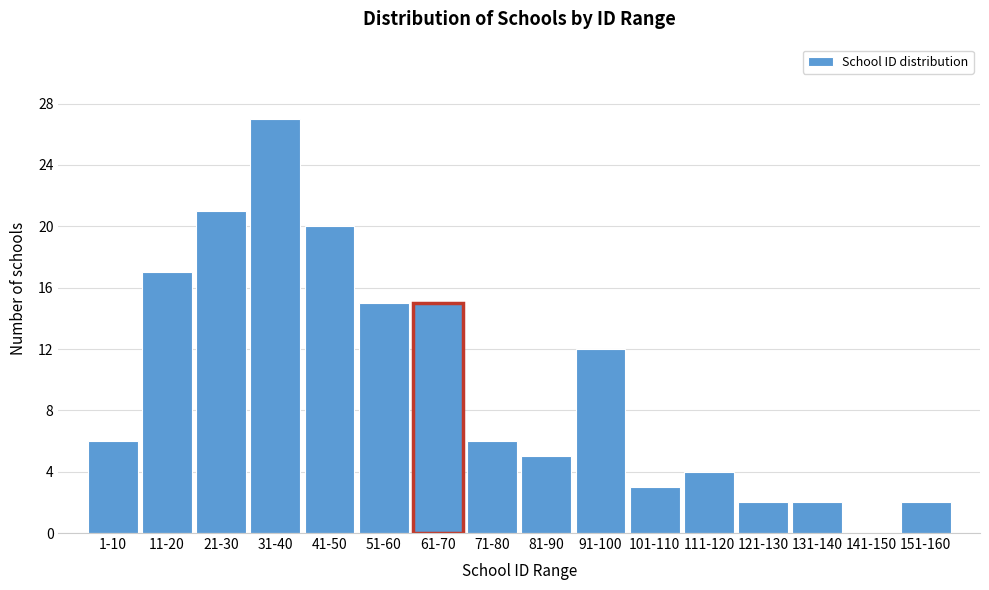

Reading right to left, what are all the values shown in this chart?

151-160=2	141-150=0	131-140=2	121-130=2	111-120=4	101-110=3	91-100=12	81-90=5	71-80=6	61-70=15	51-60=15	41-50=20	31-40=27	21-30=21	11-20=17	1-10=6